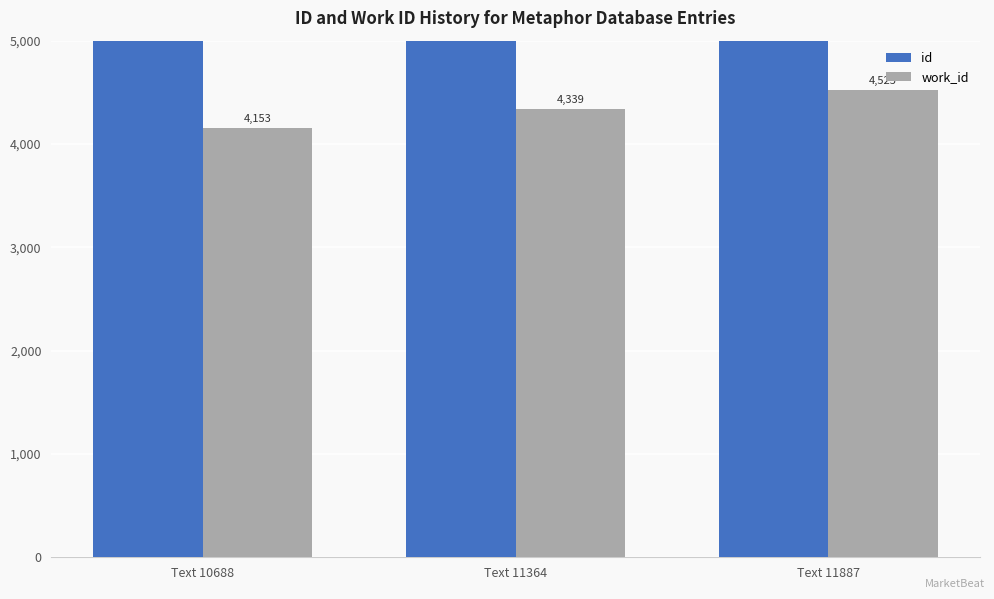

What is the total value across all series at Text 10688?

14841